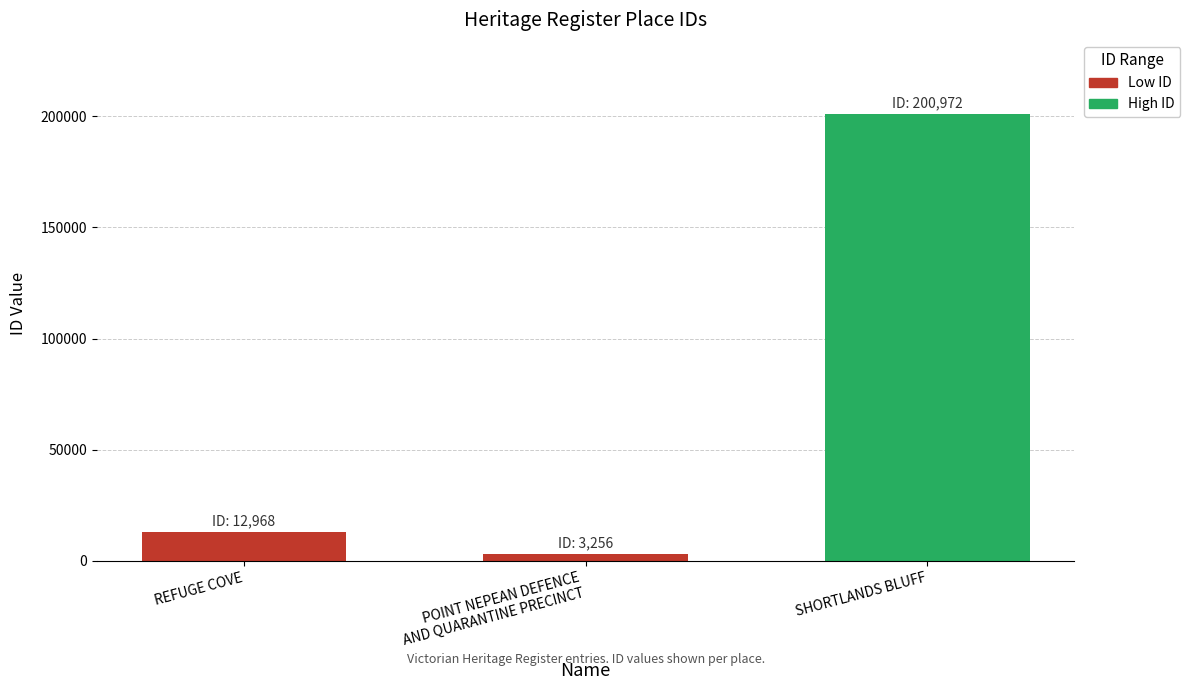

What is the label of the 2nd bar from the left?

POINT NEPEAN DEFENCE AND QUARANTINE PRECINCT